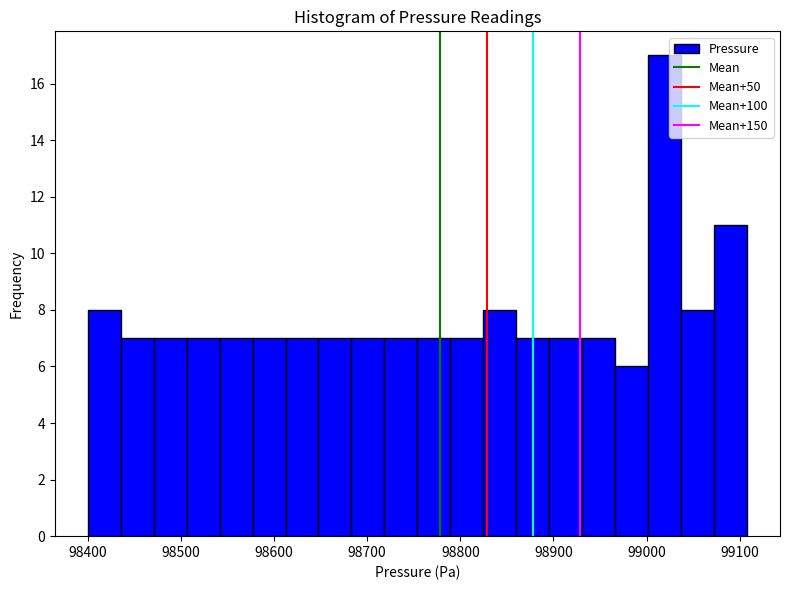

Around what value on the x-axis is the tallest bar? Give the approximate position of its centre, as read against the axis.

99020